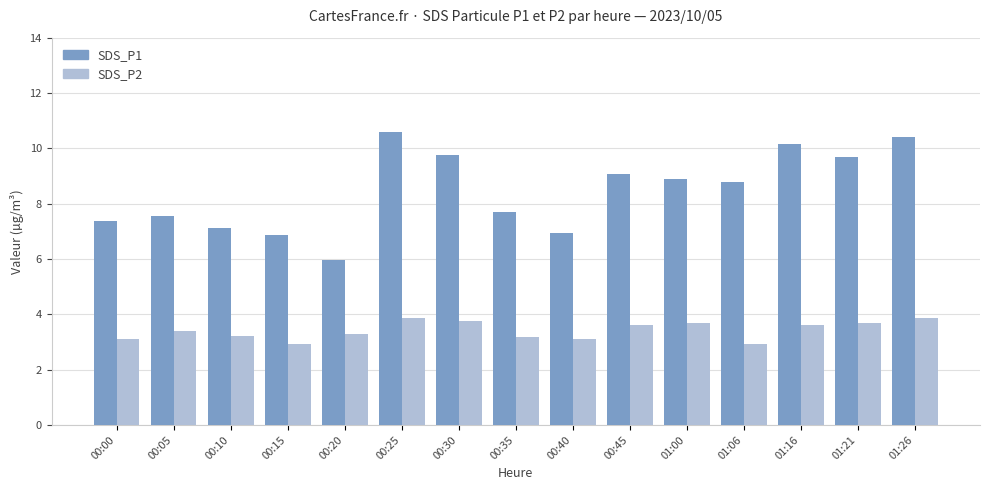

What is the value of the SDS_P1 bar at the 13th from the left?

10.2